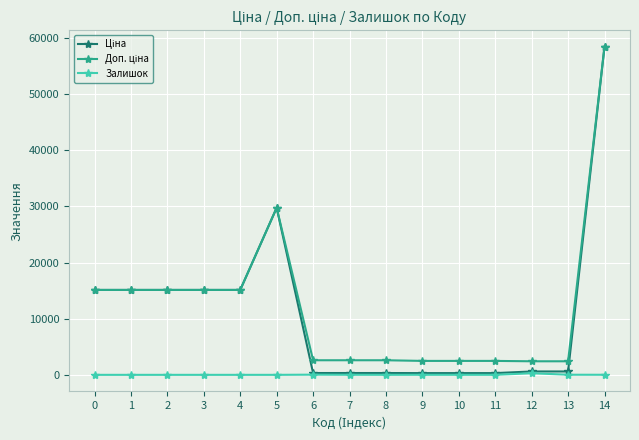

At which category does the chart reach its peak across all series?

14